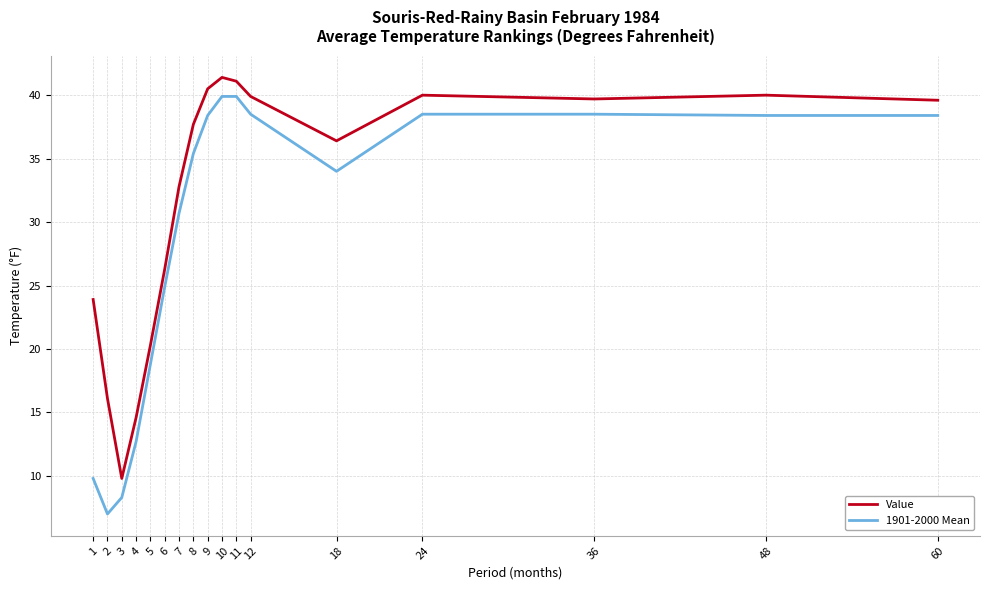

The 1901-2000 Mean series shows 38.5 at 36. True or false?

True